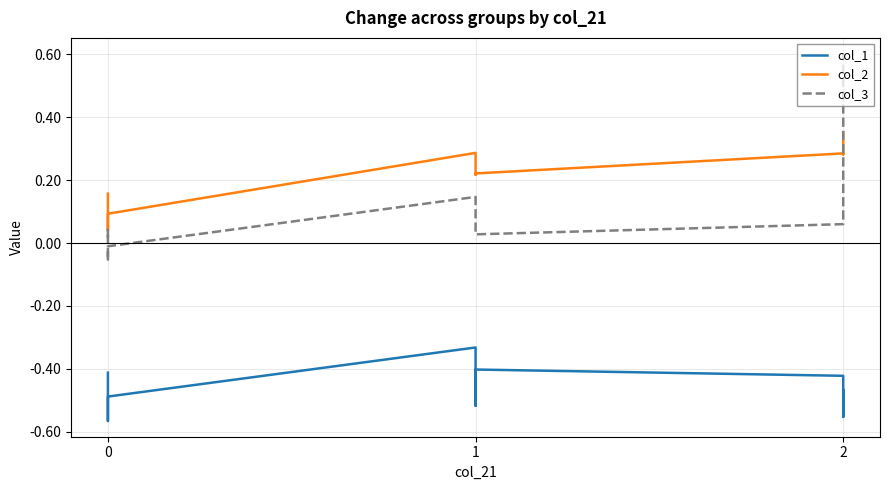

True or false: col_1 and col_3 cross at least once.

False